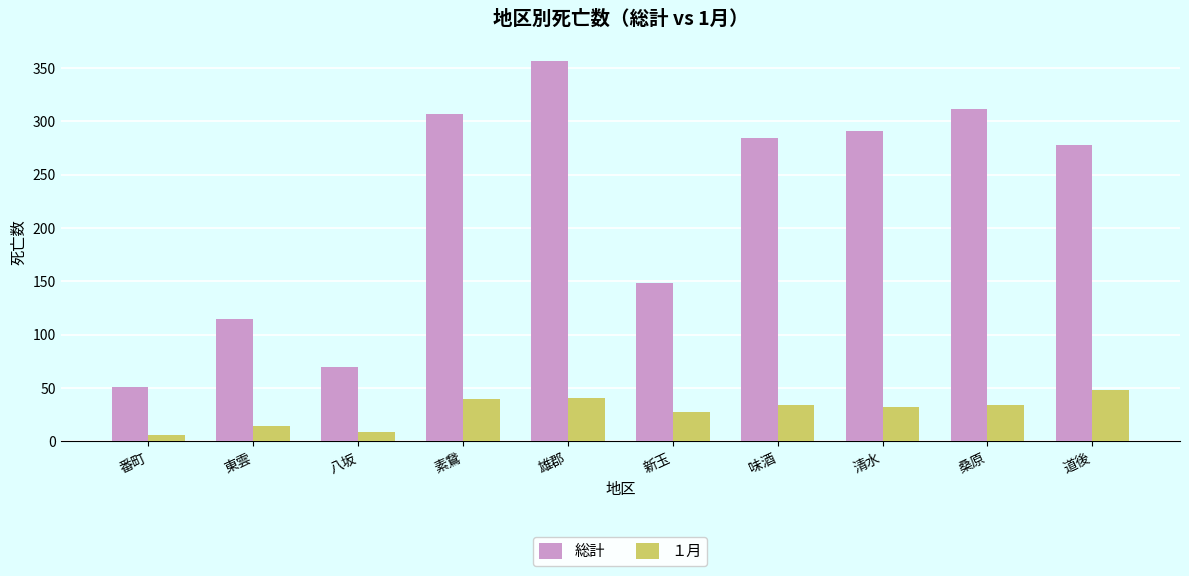

What are all the series names shown in the legend?

総計, １月